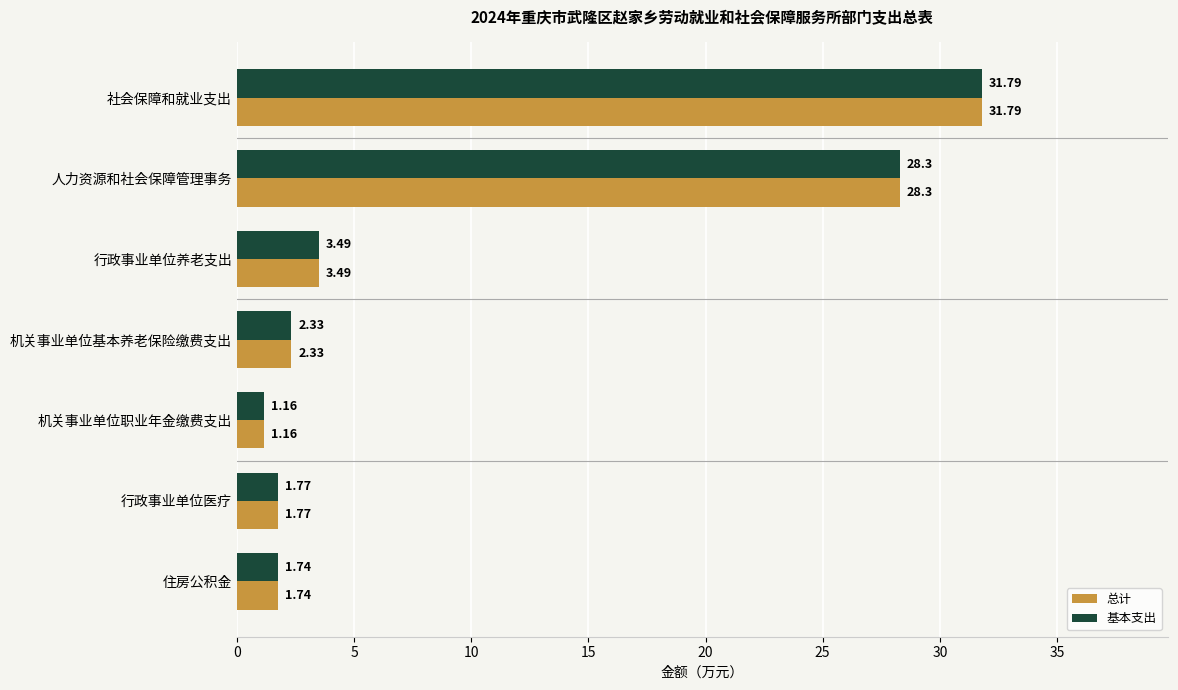

List the labels in order of 总计 value, largest first.

社会保障和就业支出, 人力资源和社会保障管理事务, 行政事业单位养老支出, 机关事业单位基本养老保险缴费支出, 行政事业单位医疗, 住房公积金, 机关事业单位职业年金缴费支出